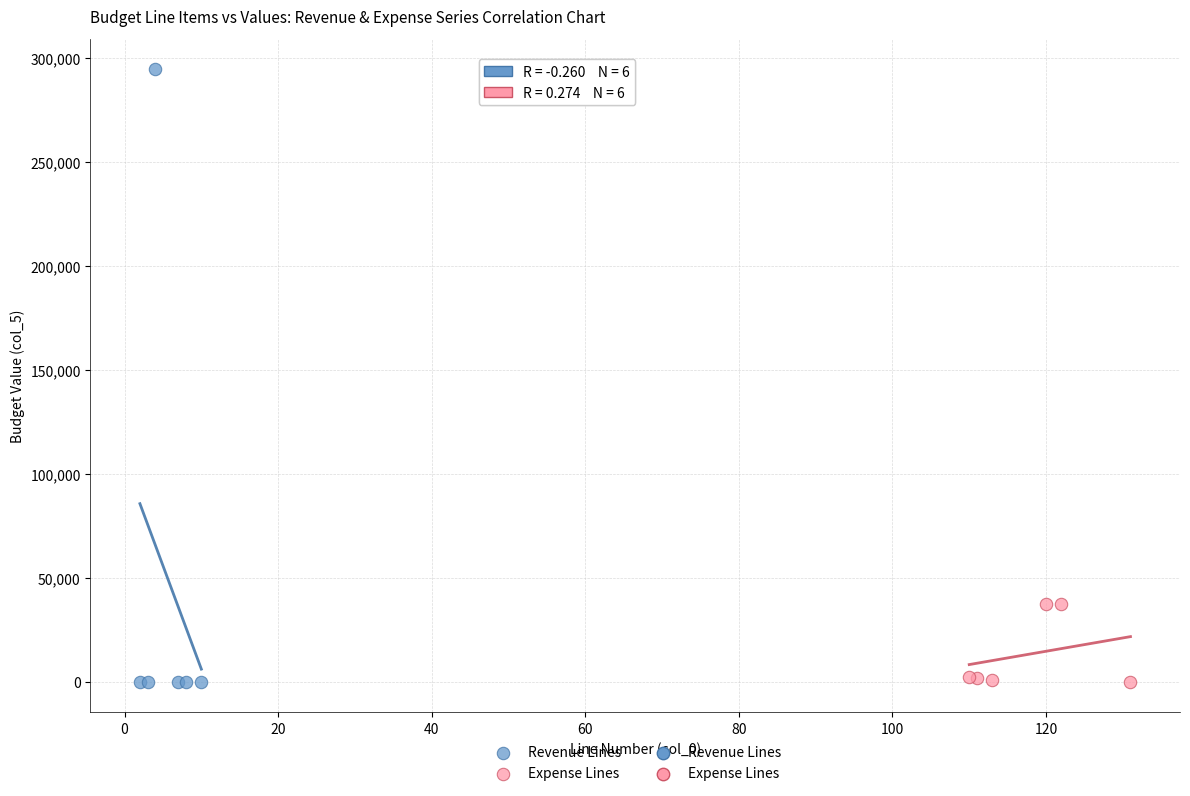

Which series contains the highest Y value?

Revenue Lines